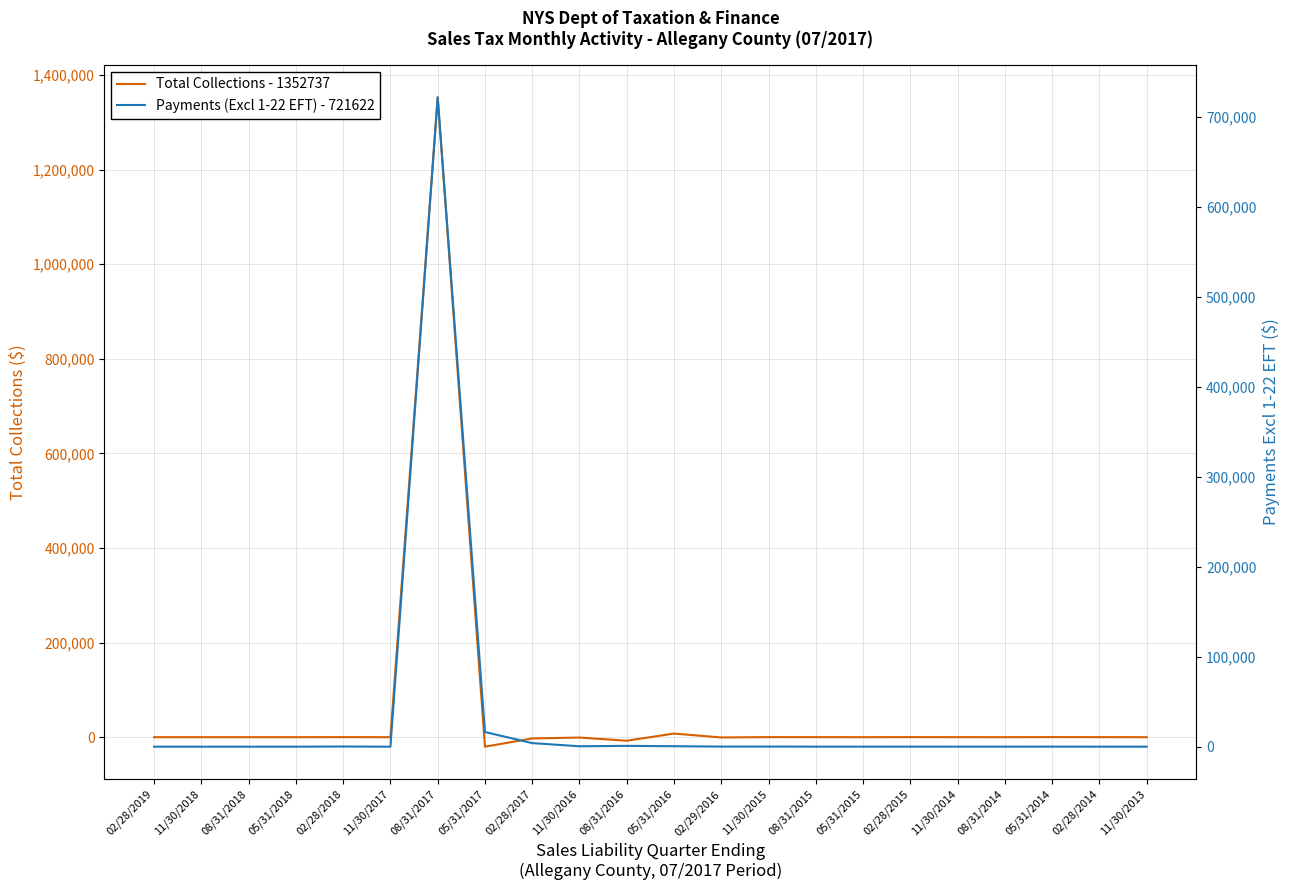

Which label corresponds to the smallest value in the chart?

05/31/2017